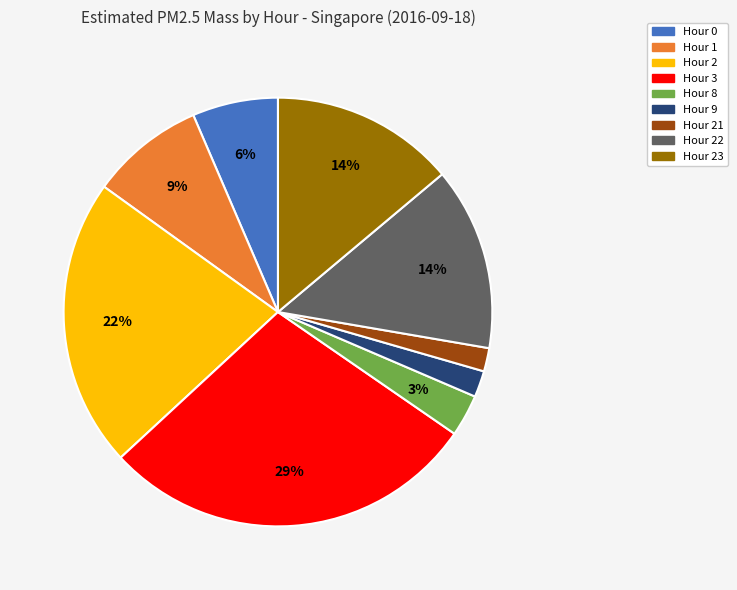

To the nearest percent, what is the average slice percentage?

11%